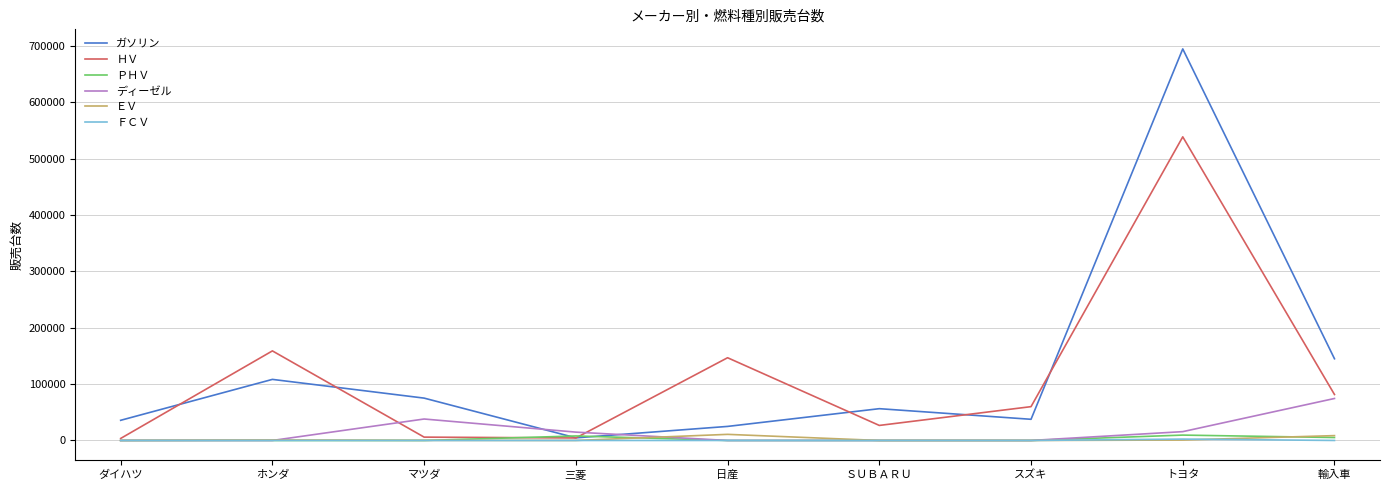

Is the value of ＨＶ at ホンダ greater than the value of ＥＶ at ＳＵＢＡＲＵ?

Yes